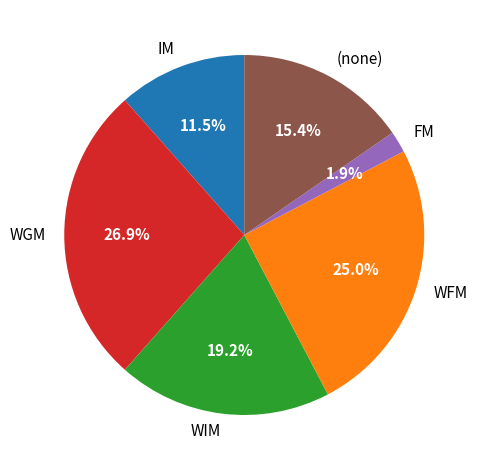

Is there any slice that represents more than half of the pie?

No